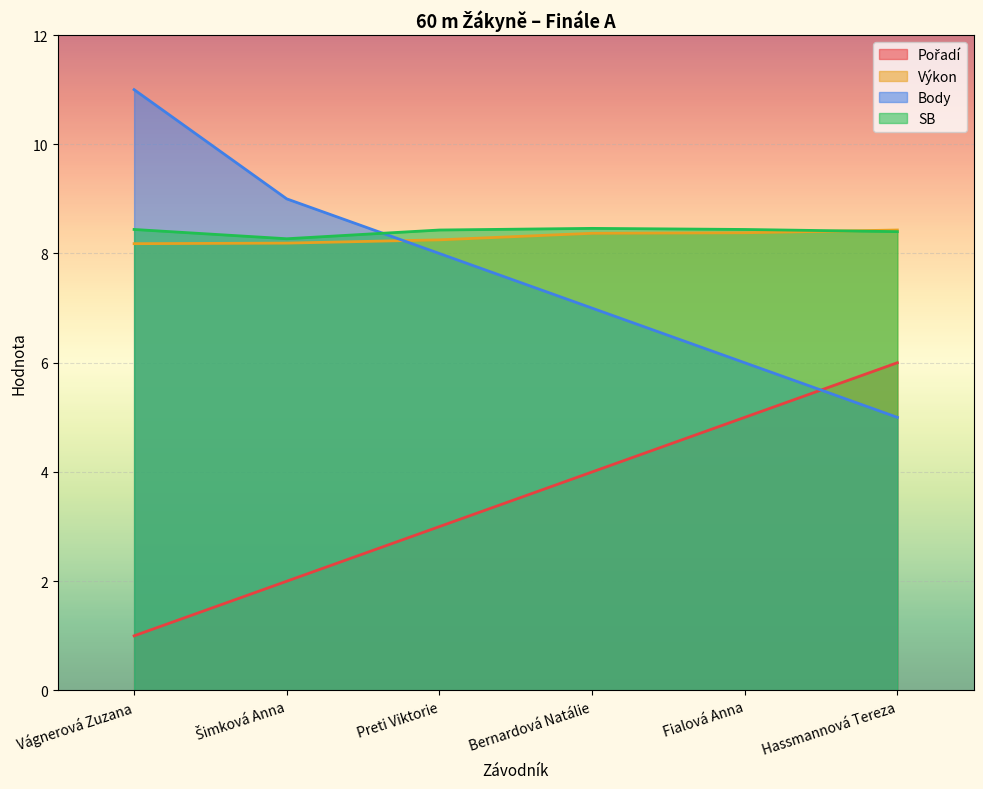

Which series has the largest total across all categories?

SB